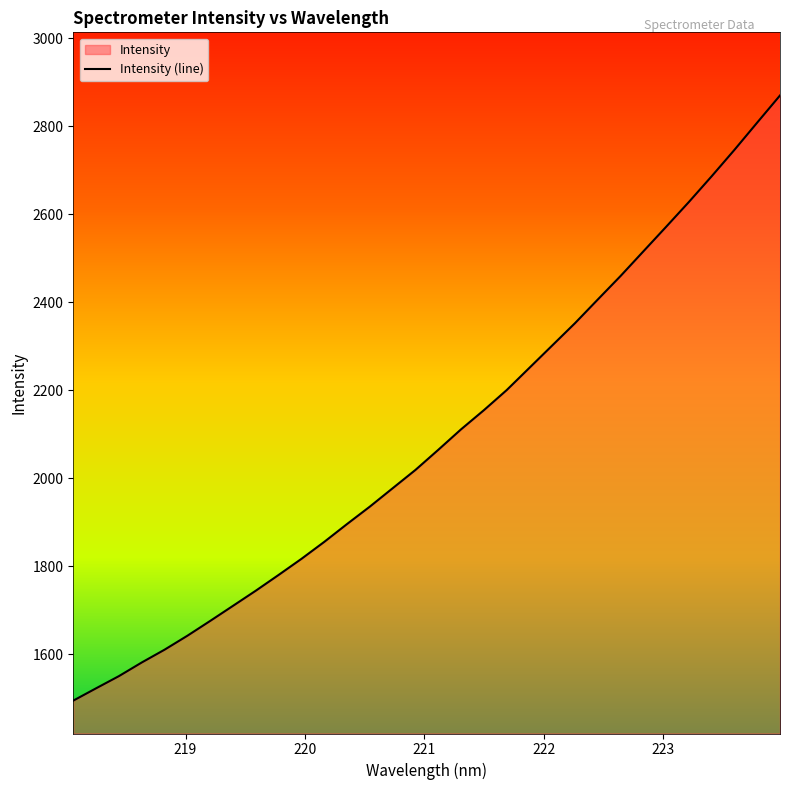

What is the greatest value displayed?

2869.7